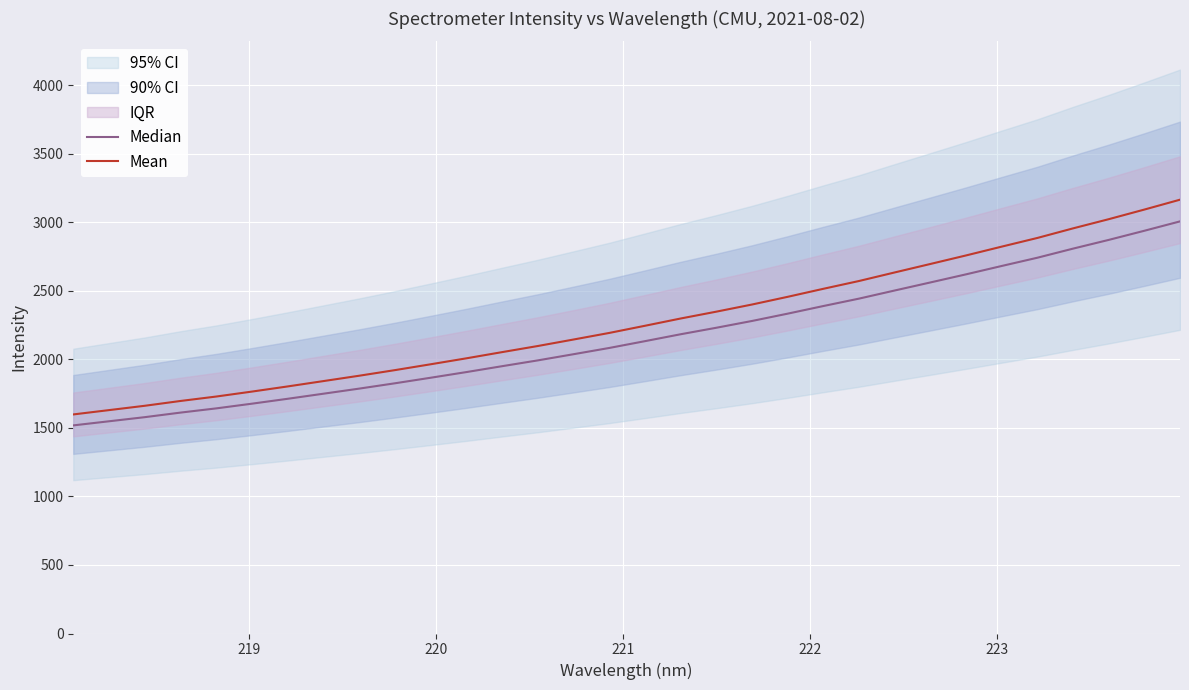

What is the sum of all Median values?

69216.7